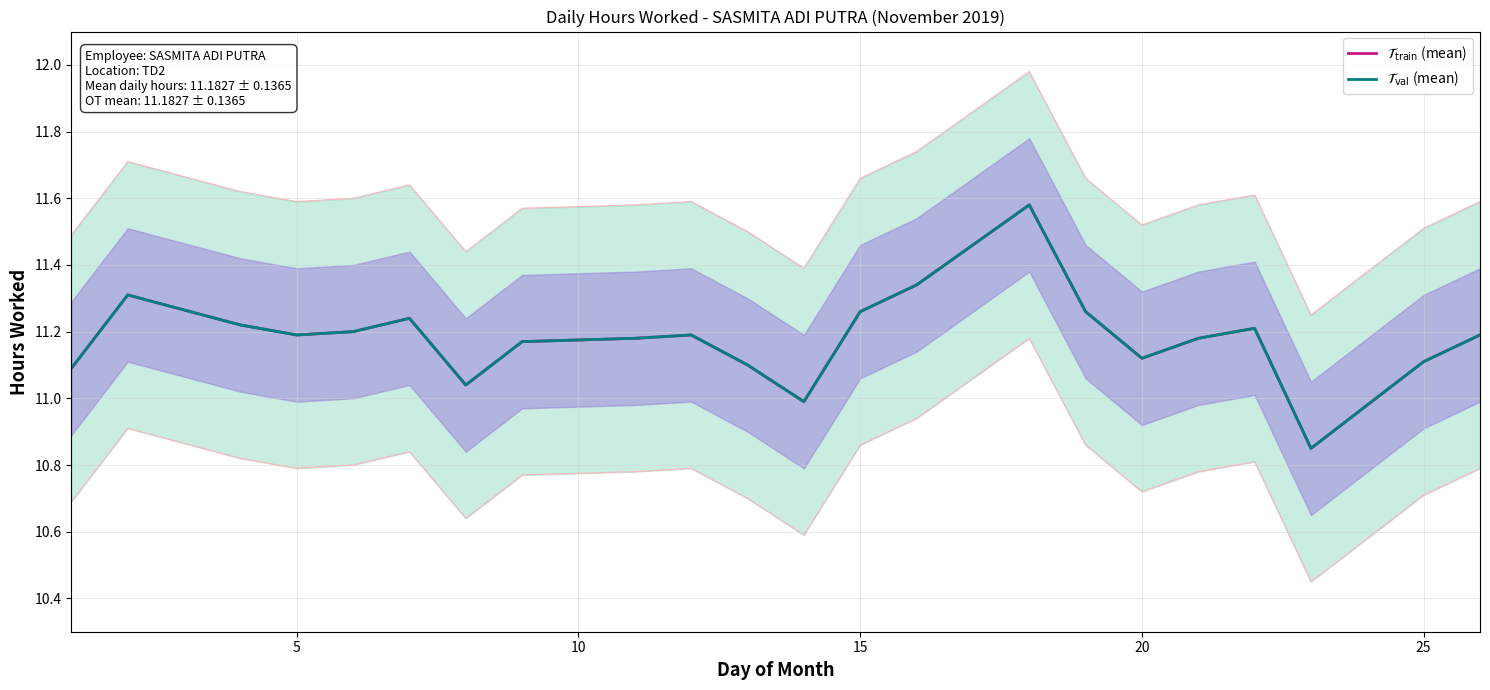

How many values in the $\mathcal{T}_{\mathrm{val}}$ (mean) series exceed 11?

20